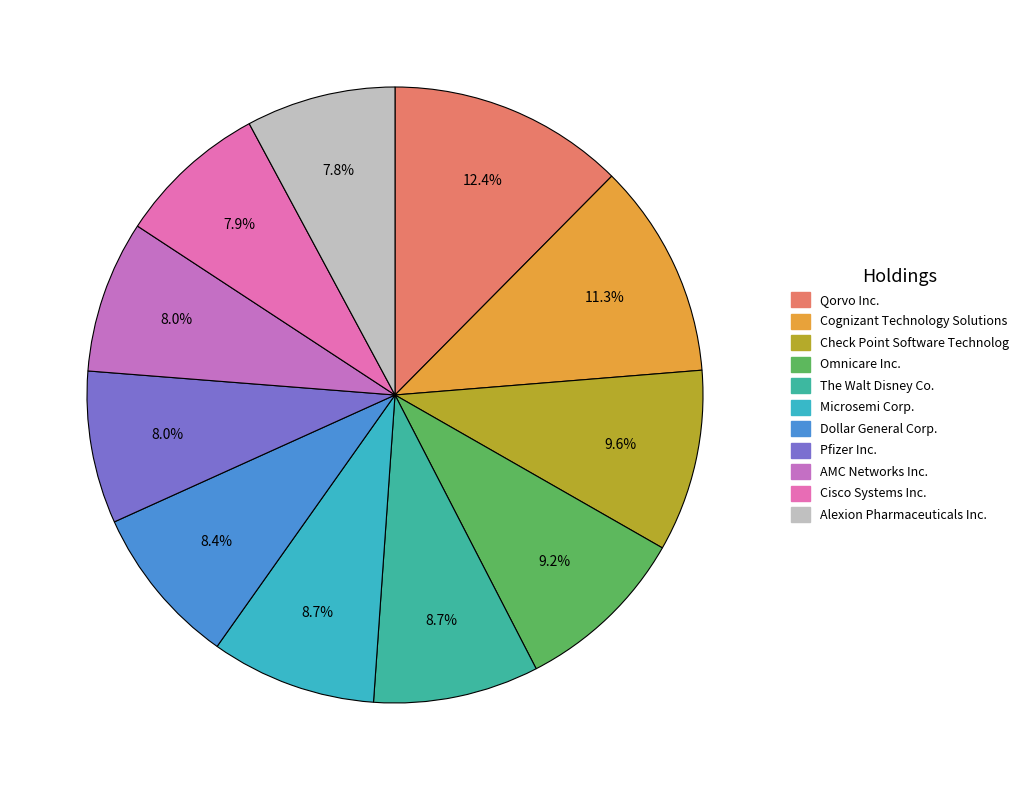

Count the number of slices in the pie.

11